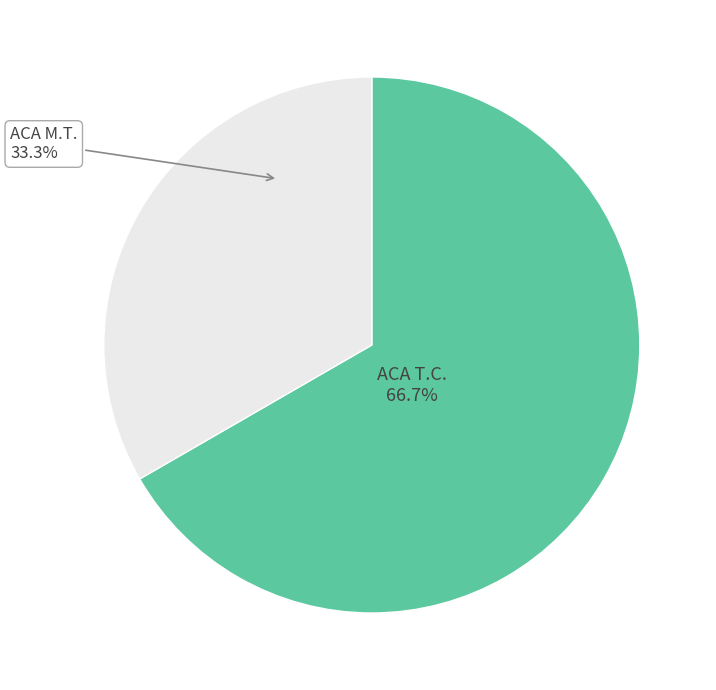

What is the ratio of the value at ACA T.C. to the value at ACA M.T.?

2.0